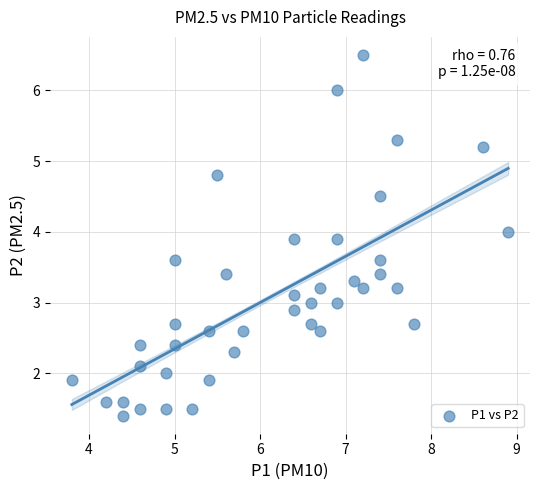

What is the range of Y values (max minus min)?

5.1